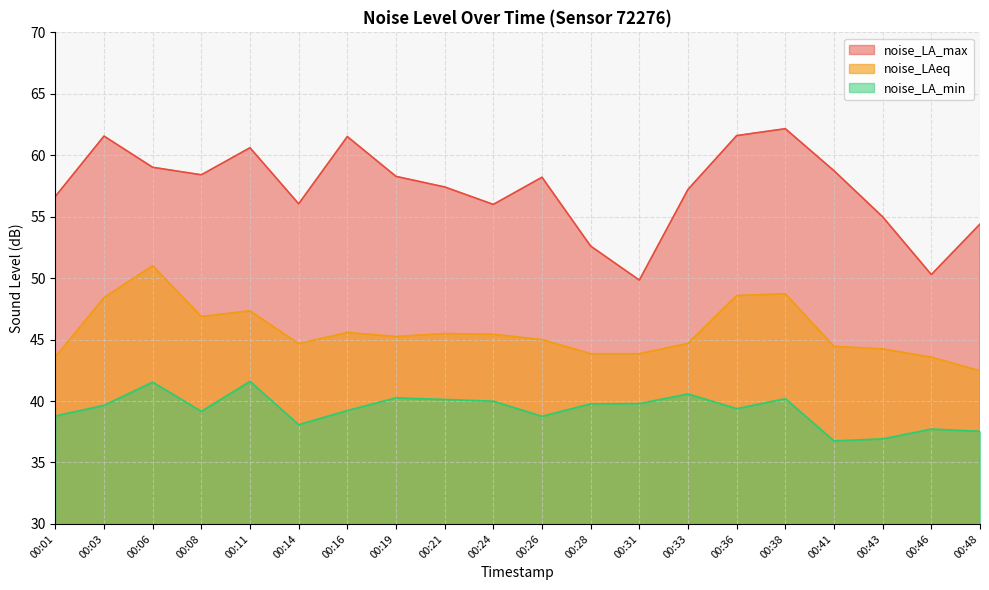

At which category does noise_LA_max reach its first local peak?

00:03